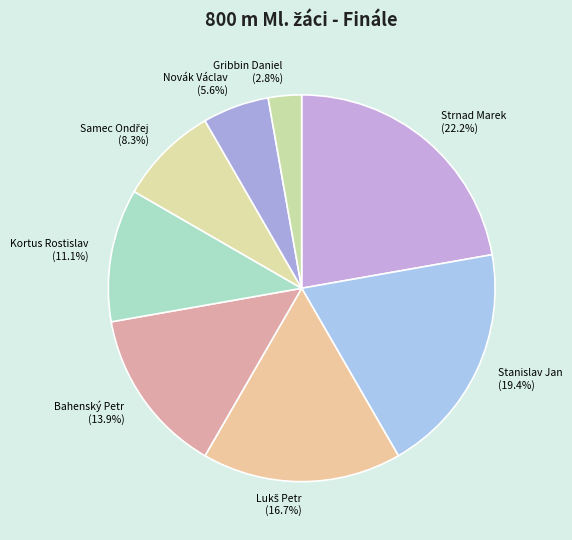

Does Strnad Marek account for over 50% of the chart?

No